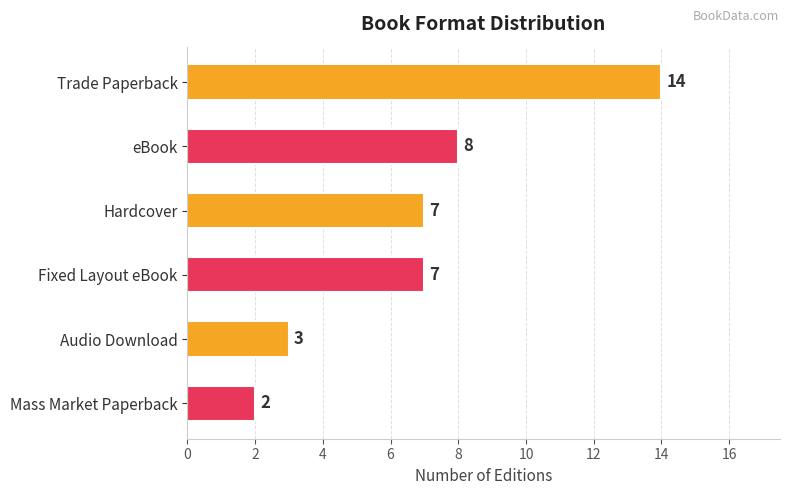

What is the difference between the maximum and minimum values?

12